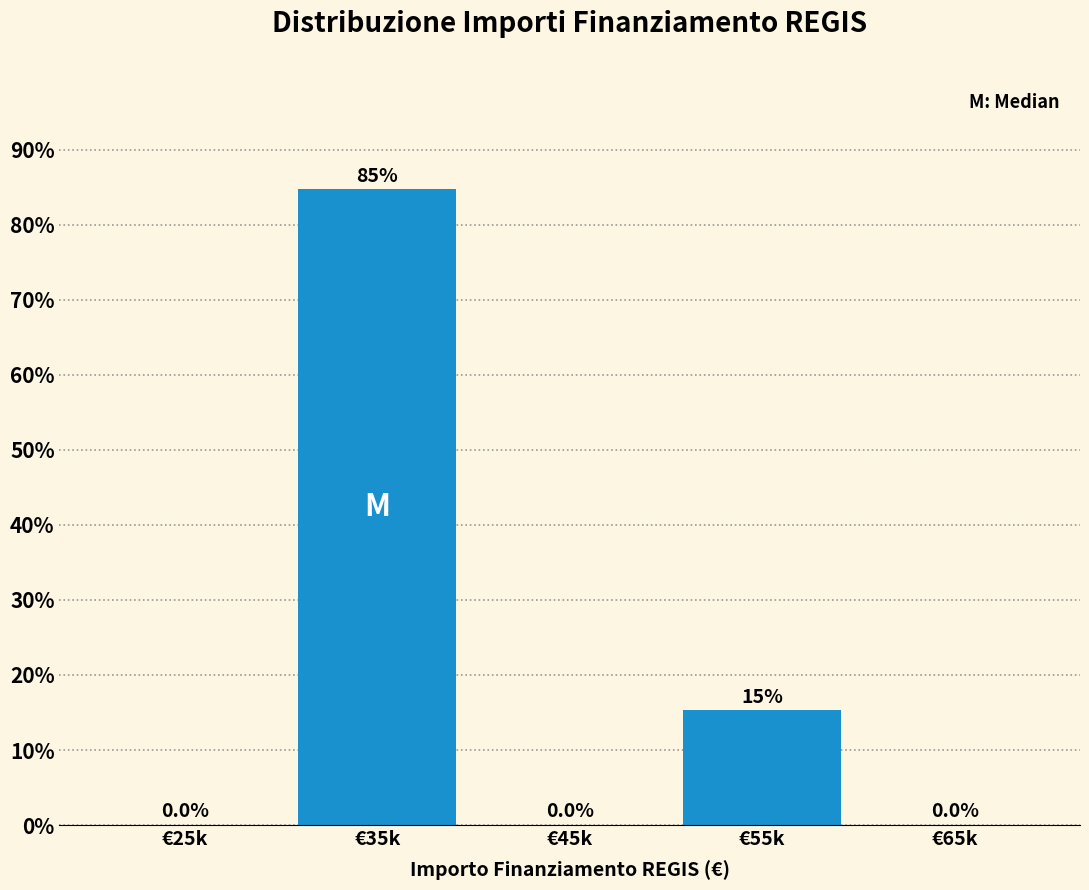

Reading left to right, what are all the values shown in this chart?

€25k=0.0	€35k=84.7	€45k=0.0	€55k=15.3	€65k=0.0